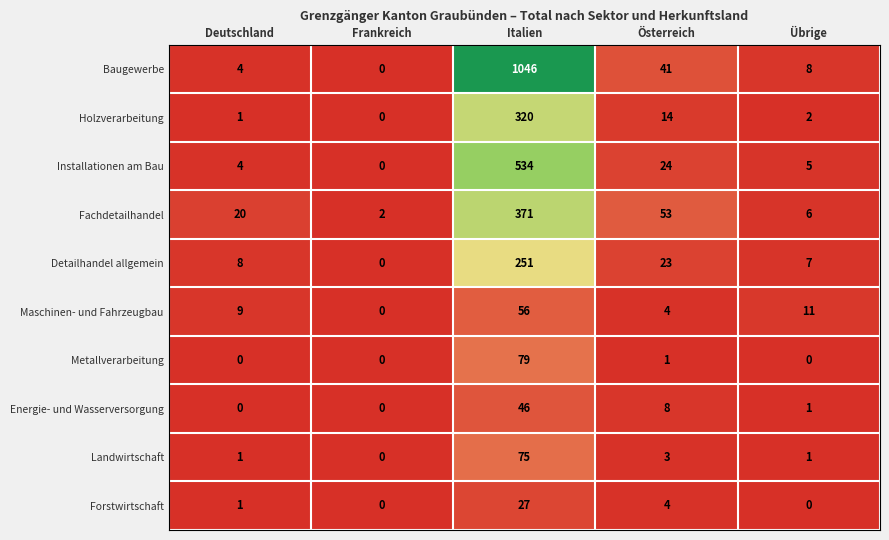

Which series has the widest spread of values?

Baugewerbe